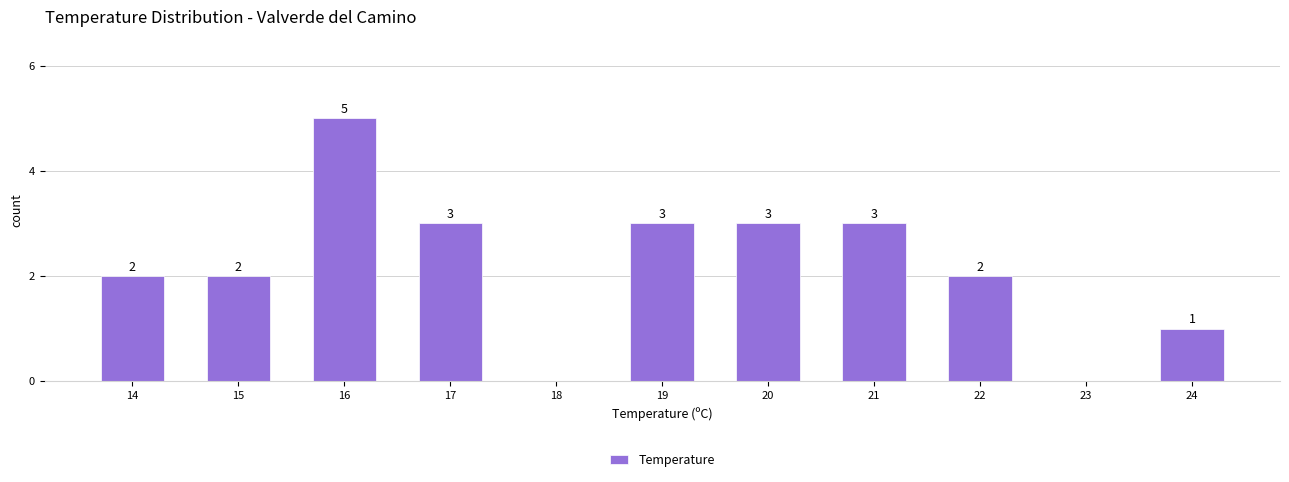

Reading right to left, what are all the values shown in this chart?

24=1	23=0	22=2	21=3	20=3	19=3	18=0	17=3	16=5	15=2	14=2